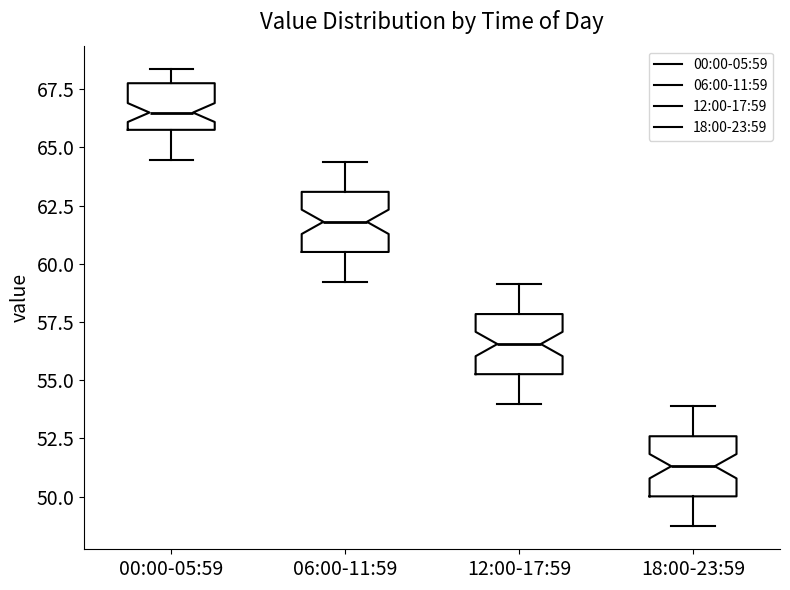

Where does the lower whisker of the box for 12:00-17:59 end on the y-axis? The values are not printed on the chart, so give them approximately, as read against the axis.

54.0